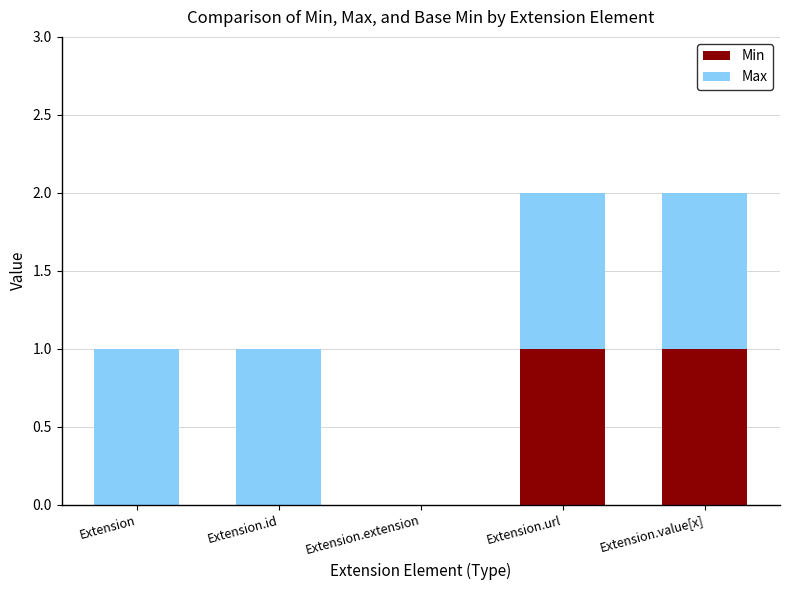

The Min series shows -1 at Extension.extension. True or false?

False